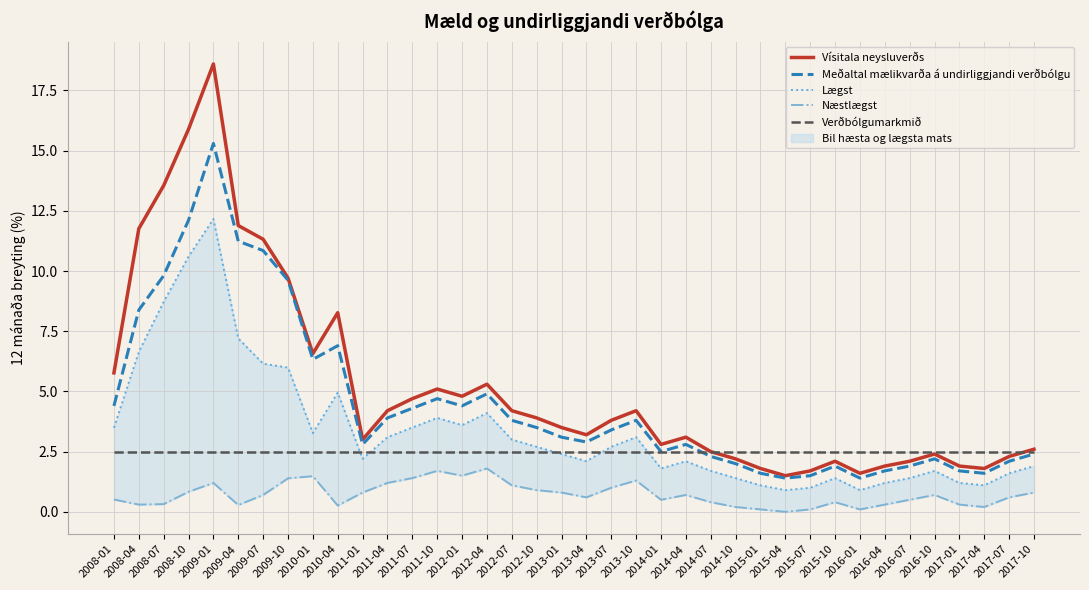

Read the Verðbólgumarkmið value at 2013-07.

2.5